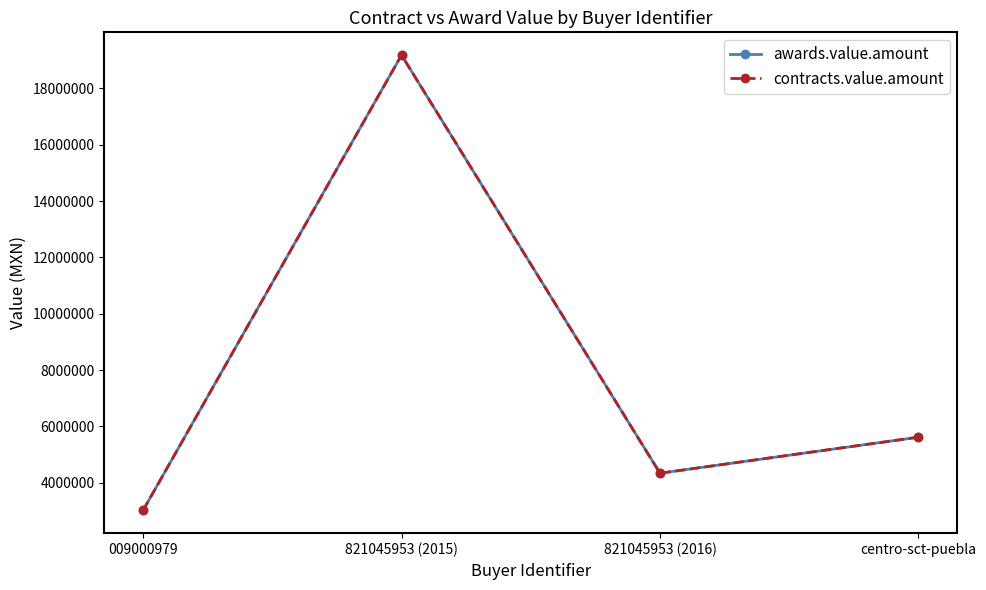

List the labels in order of contracts.value.amount value, largest first.

821045953 (2015), centro-sct-puebla, 821045953 (2016), 009000979